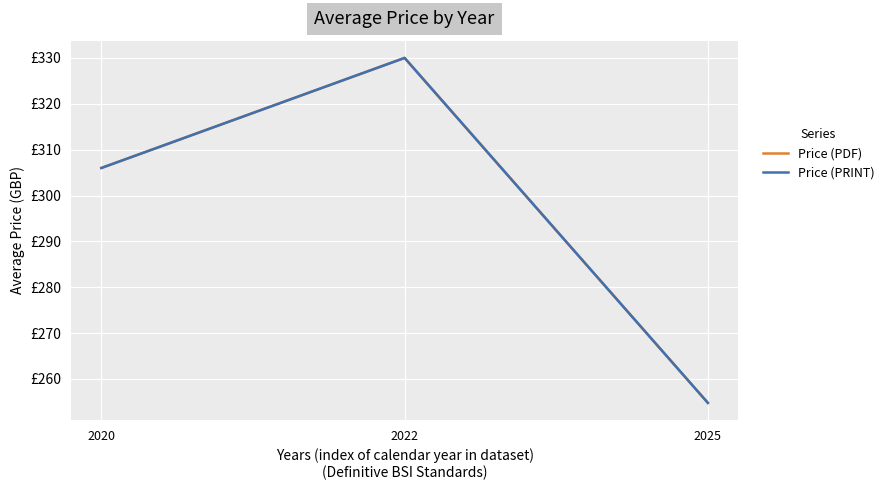

Is this an area chart (filled region under the line)?

No